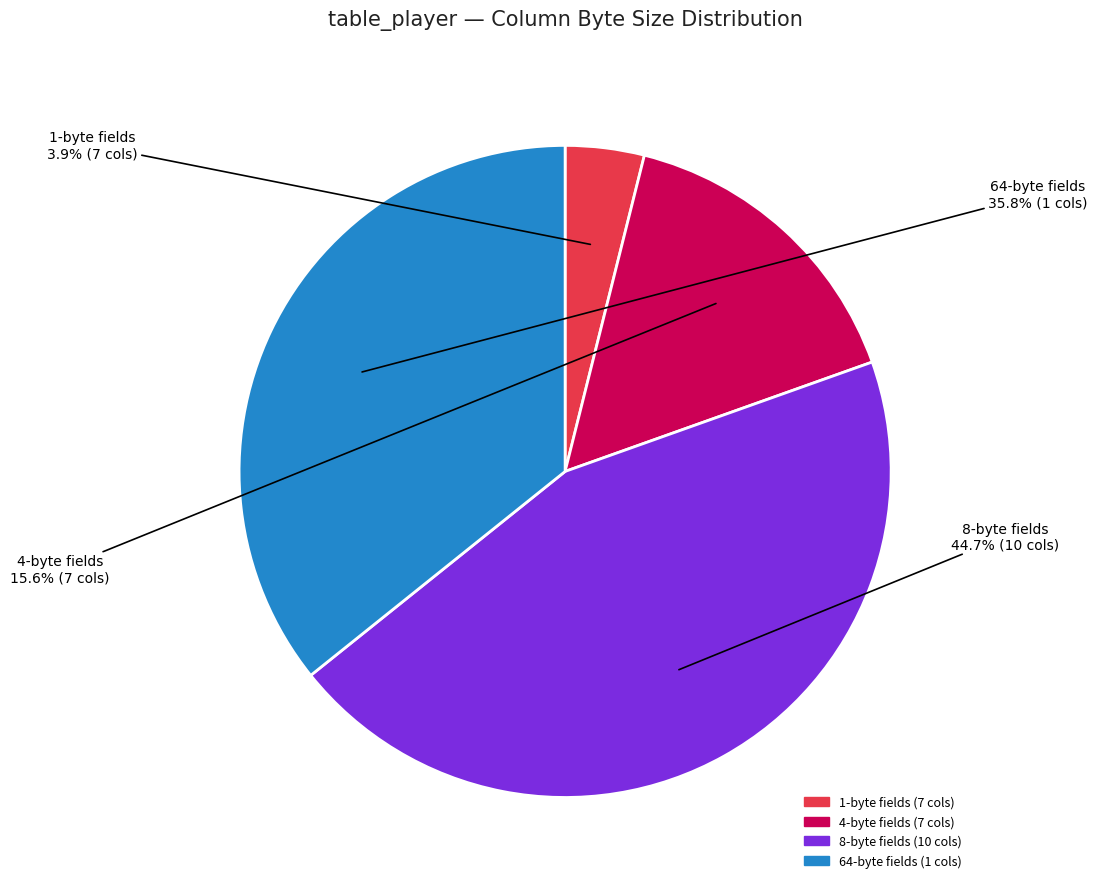

Is there a majority slice in this chart?

No